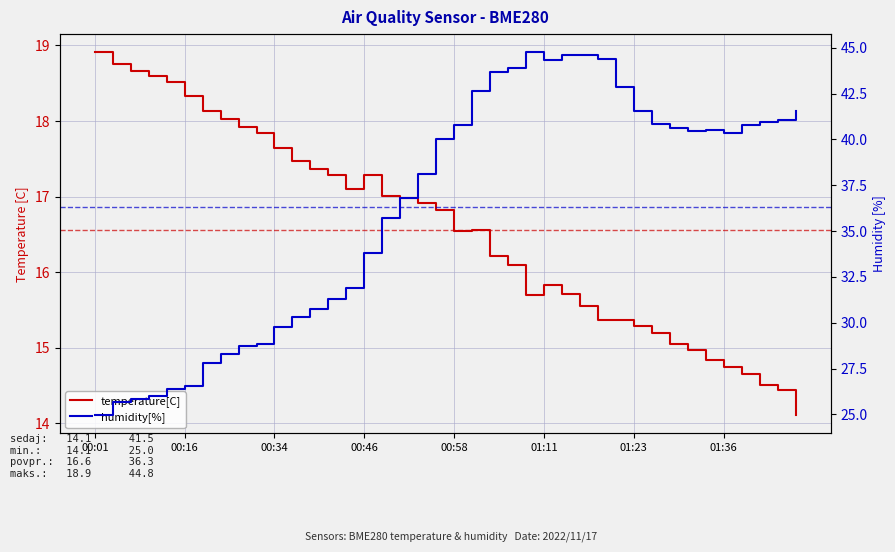

What is the sum of all temperature[C] values?

662.3